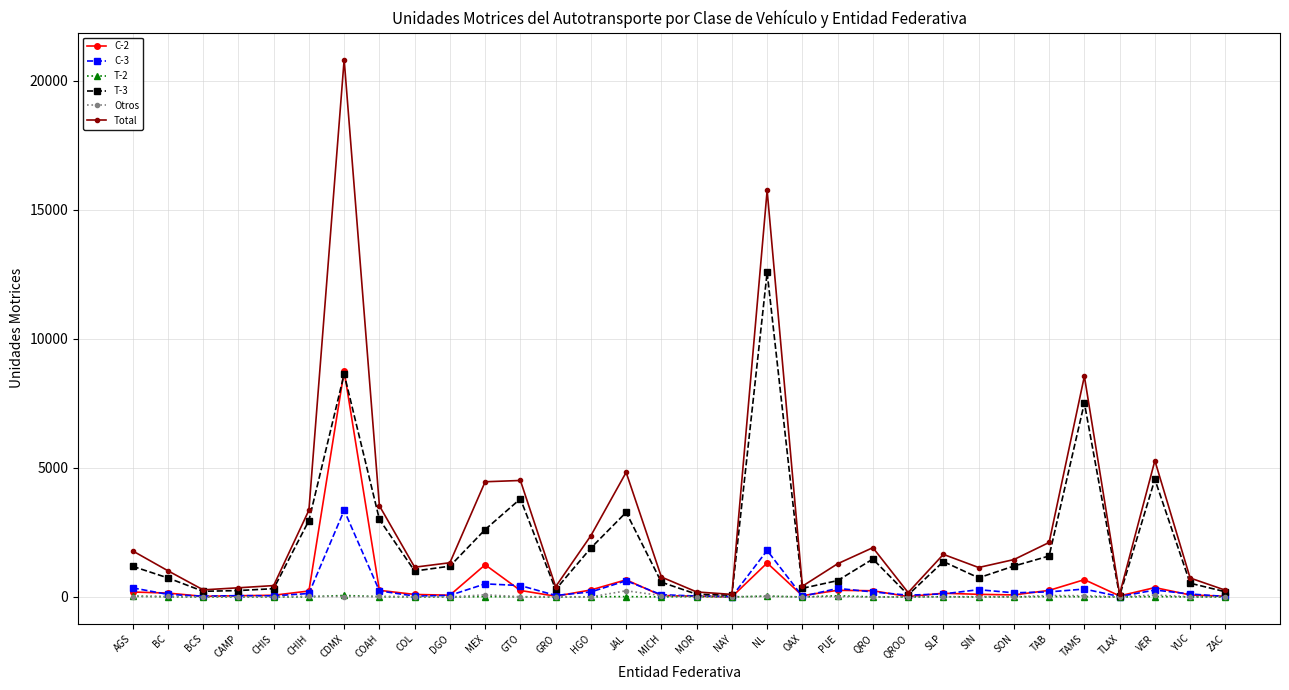

What is the label of the 32nd point from the right?

AGS